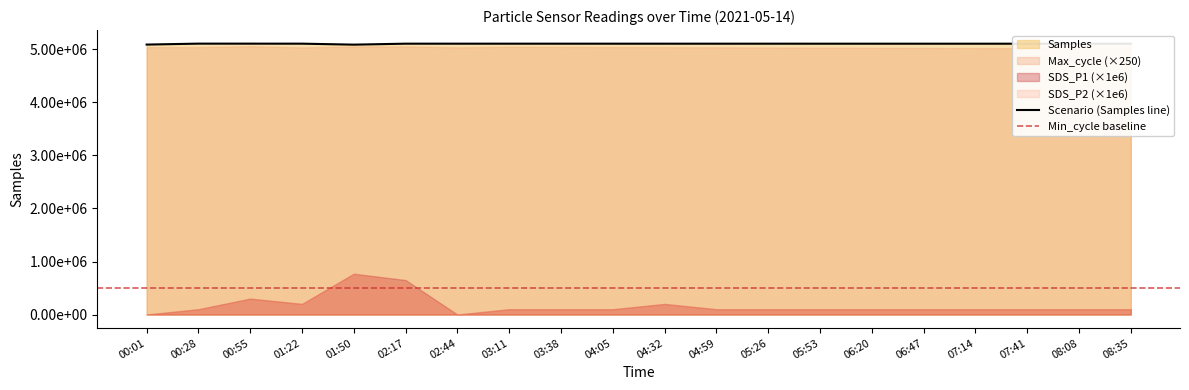

Which category has the lowest value in the SDS_P1 series?

00:01